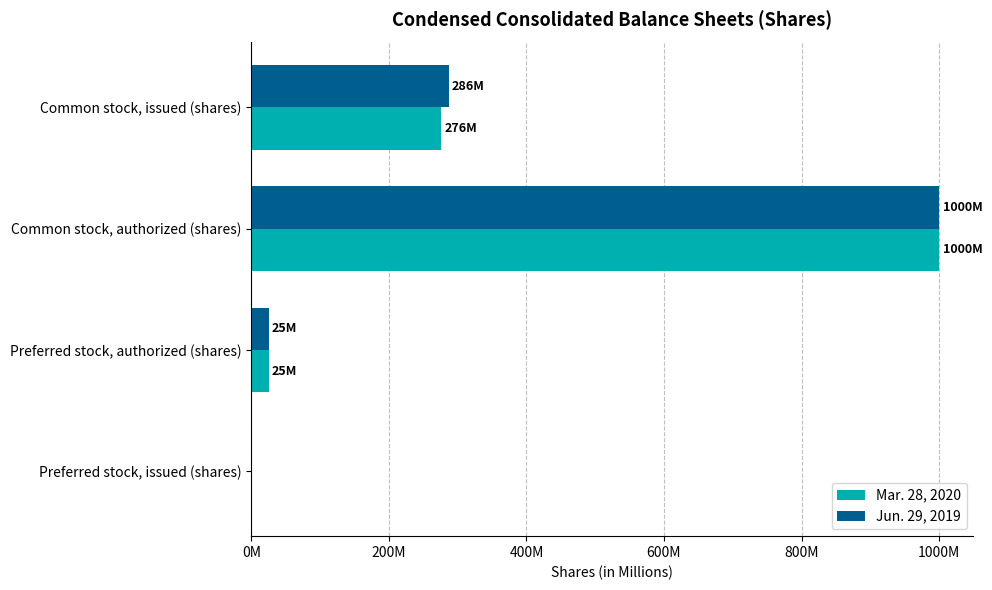

What are all the series names shown in the legend?

Mar. 28, 2020, Jun. 29, 2019